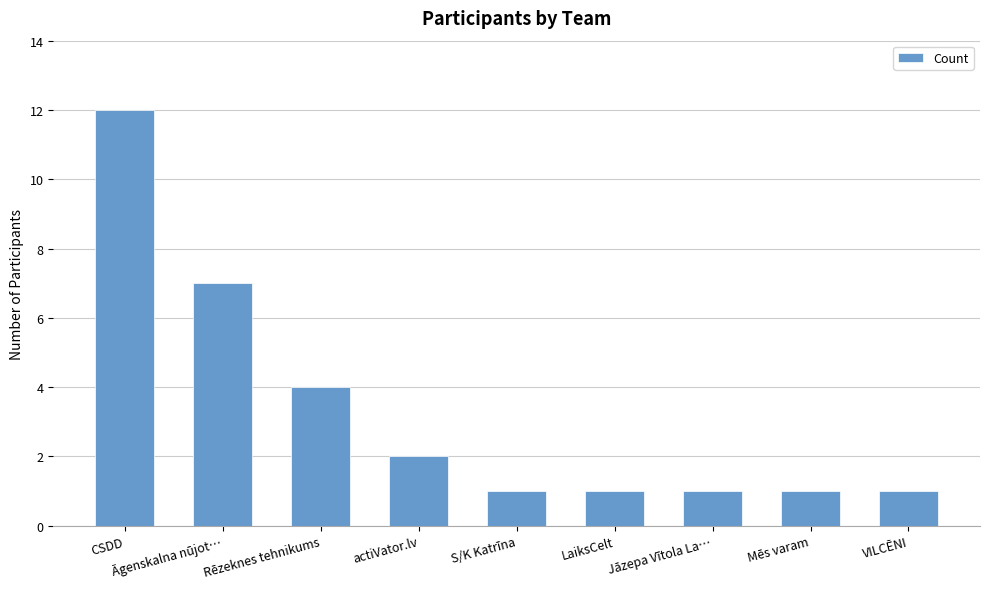

At which label is the value closest to 6?

Āgenskalna nūjot…